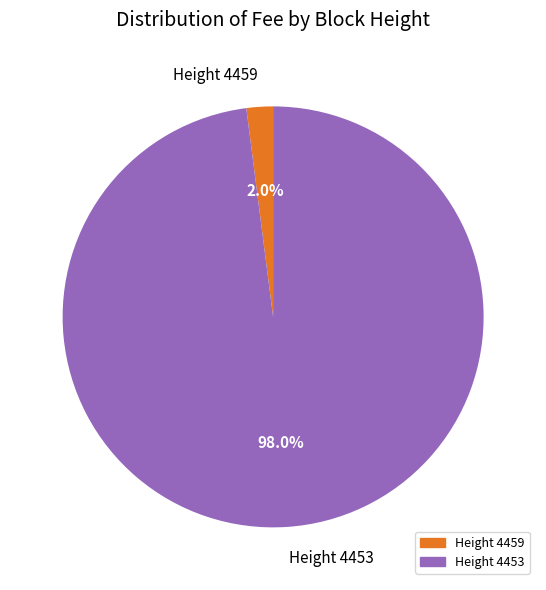

Is it true that Height 4459 is 2% of the pie?

True